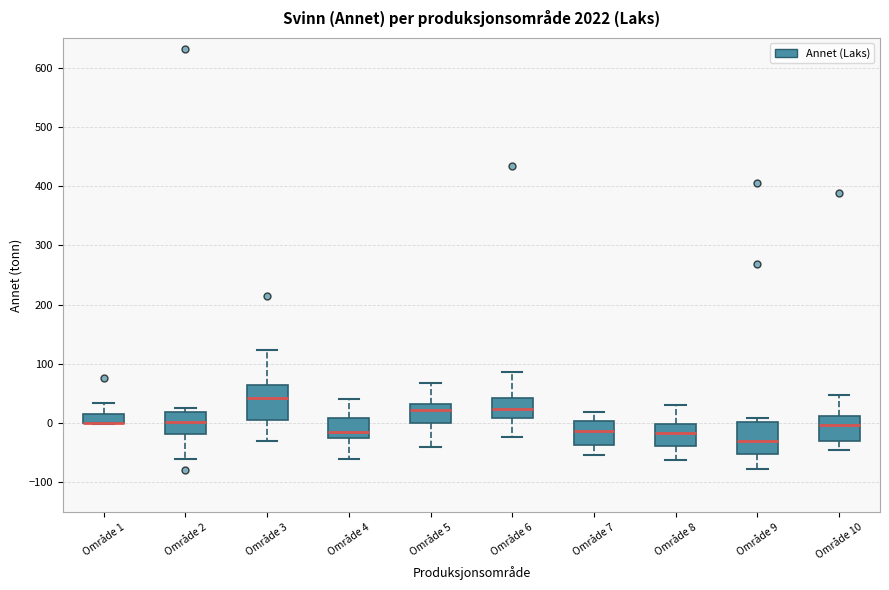

Reading left to right, transcribe this box plot: for each box, give where its median line is, the range the box spans, and where its two whiskers end, as read against the y-axis. The values are not printed on the chart, so give them approximately, as read against the axis.

Område 1: median 0 (drawn on the box's lower edge), box 0 to 20, whiskers 0 to 30
Område 2: median 0, box -20 to 20, whiskers -60 to 30
Område 3: median 40, box 10 to 60, whiskers -30 to 120
Område 4: median -20 (just above the box's lower edge), box -20 to 10, whiskers -60 to 40
Område 5: median 20, box 0 to 30, whiskers -40 to 70
Område 6: median 20, box 10 to 40, whiskers -20 to 90
Område 7: median -10, box -40 to 0, whiskers -50 to 20
Område 8: median -20, box -40 to 0, whiskers -60 to 30
Område 9: median -30, box -50 to 0, whiskers -80 to 10
Område 10: median 0, box -30 to 10, whiskers -50 to 50